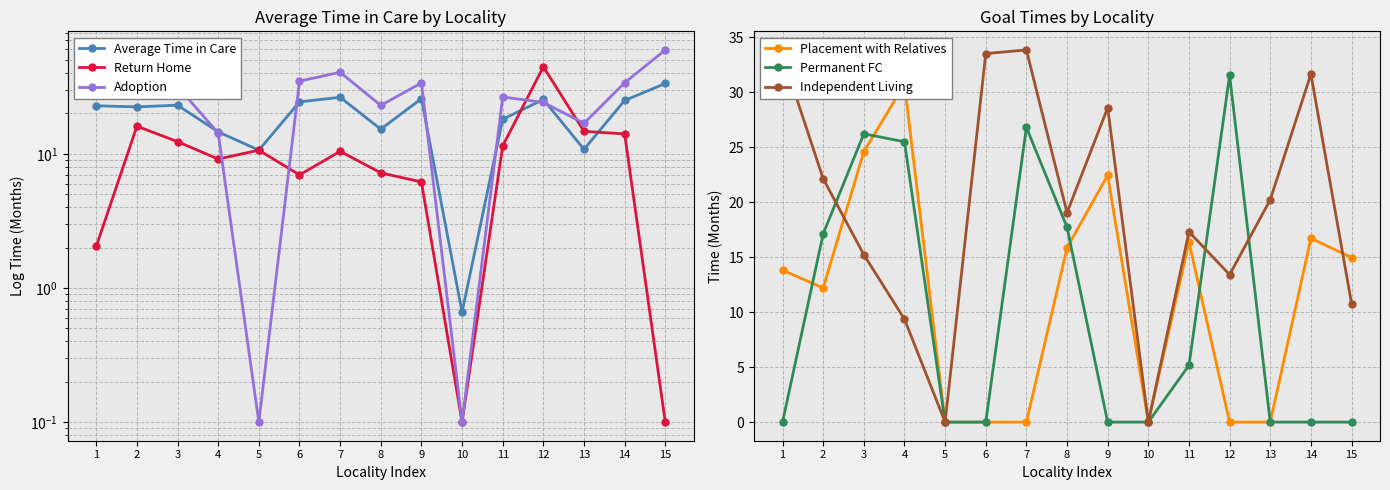

What is the sum of all Independent Living values?

288.3